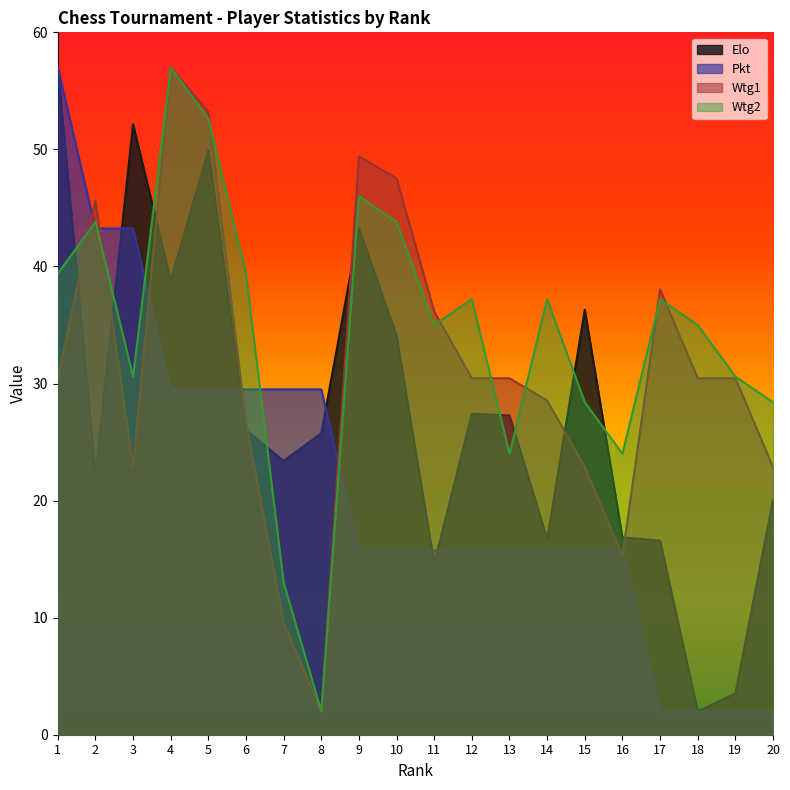

At which category does Wtg1 reach its first local peak?

2